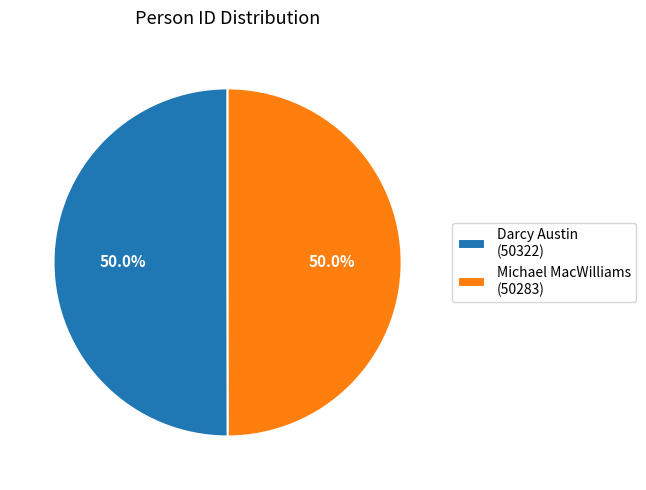

The Michael MacWilliams slice represents 38% of the pie. True or false?

False